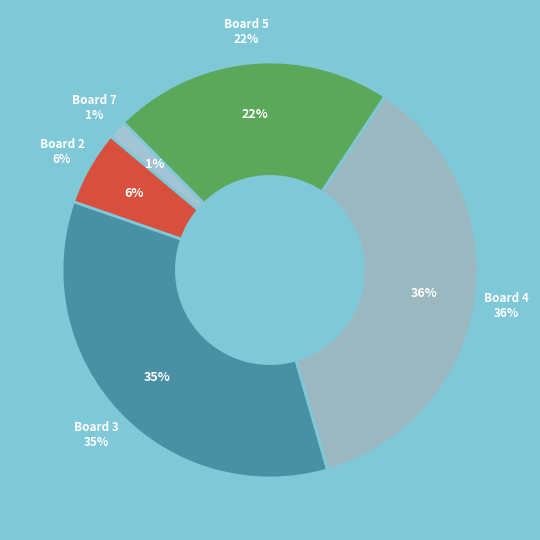

Is there a majority slice in this chart?

No